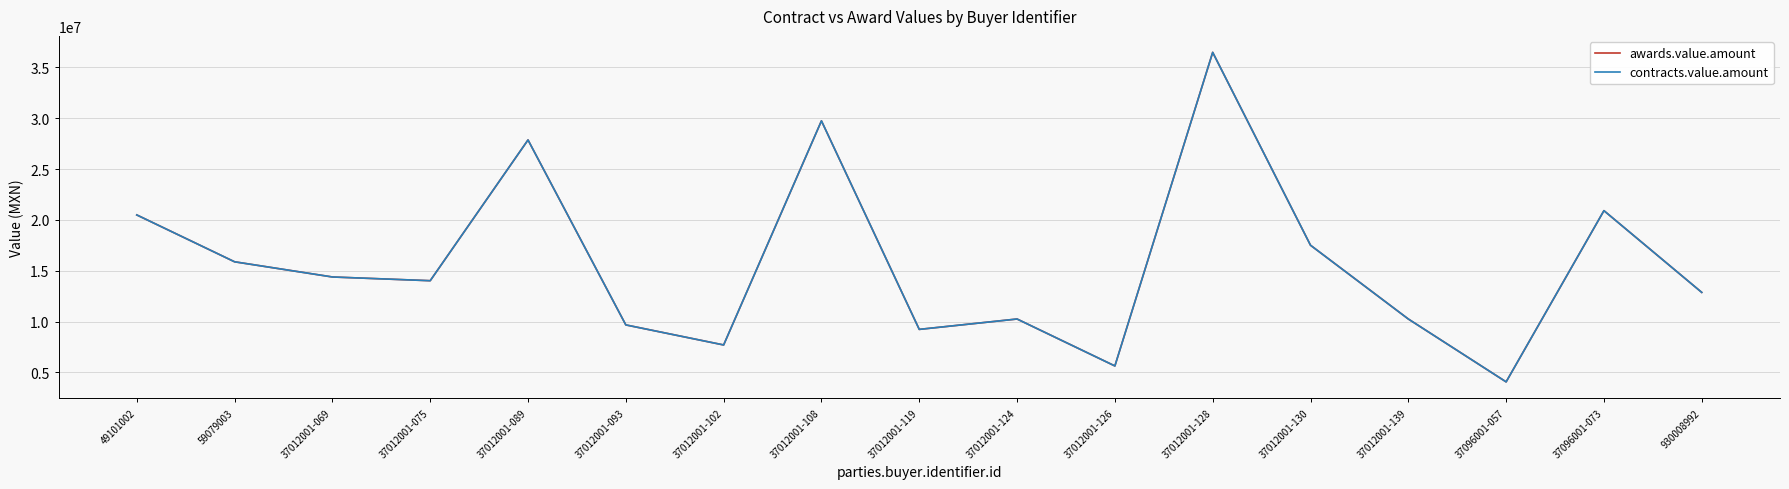

At which label does awards.value.amount reach its minimum?

37096001-057